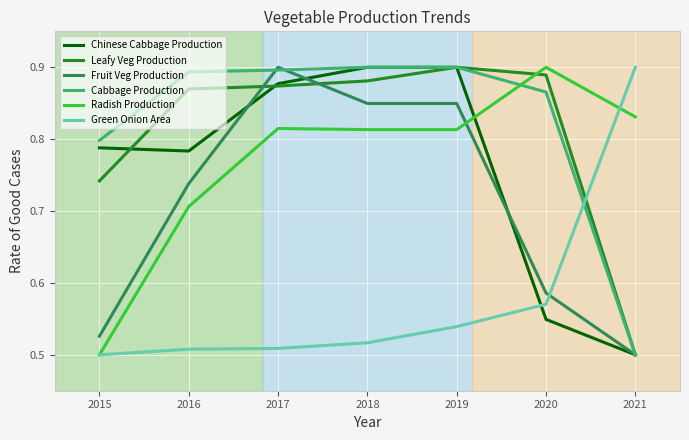

Between 2017 and 2019, which series saw the biggest shift?

Fruit Veg Production